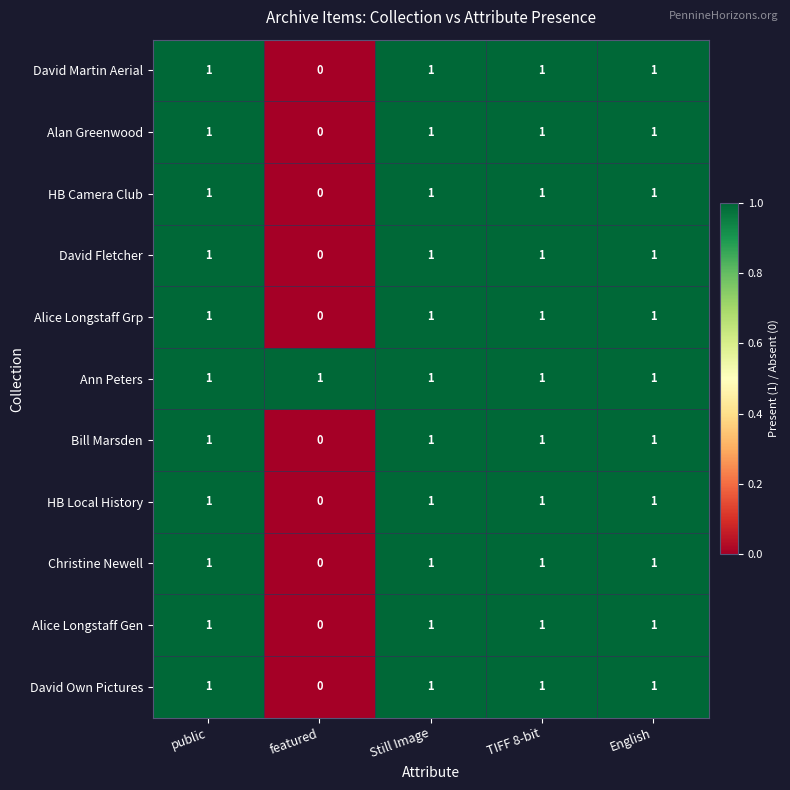

At which label is David Martin Aerial closest to 0?

featured